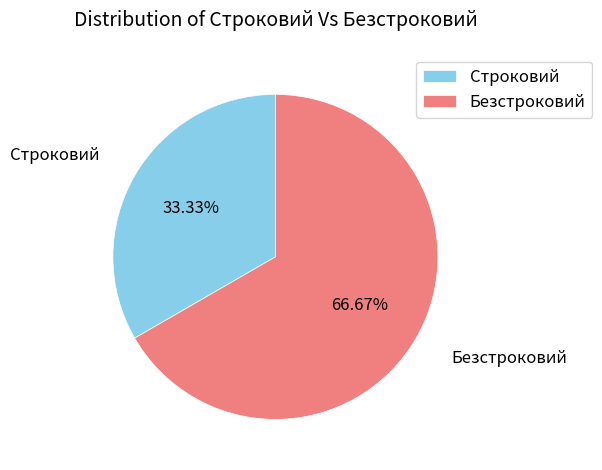

What percentage is the Безстроковий slice, to the nearest percent?

67%